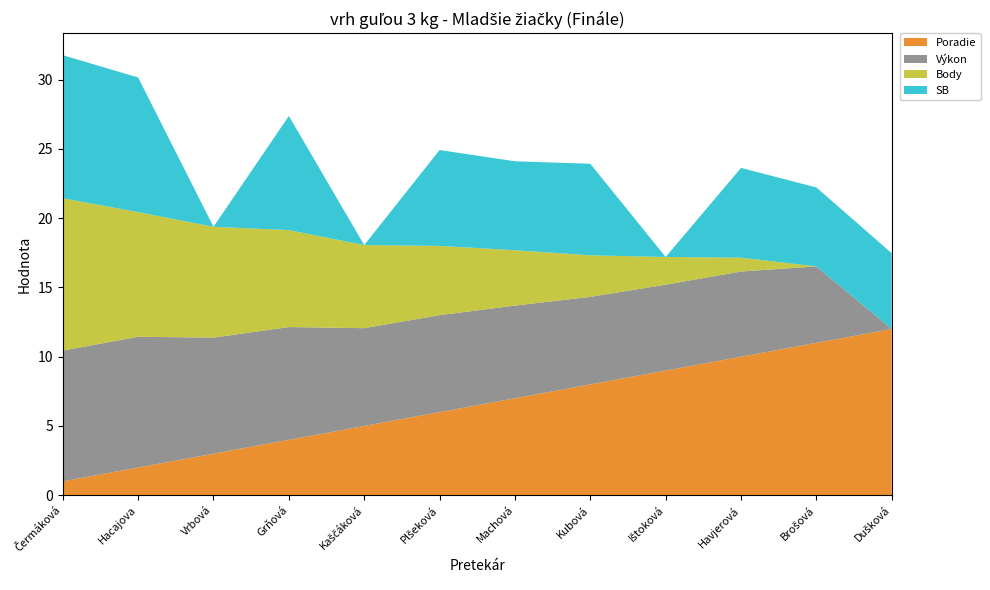

Reading left to right, list all the values displayed in this chart.

Poradie: Čermáková Natália=1.0	Hacajova Katarina=2.0	Vrbová Simona=3.0	Grňová Klára=4.0	Kaščáková Nikoleta=5.0	Plšeková Alexandra=6.0	Machová Nina=7.0	Kubová Karin=8.0	Ištoková Nikola=9.0	Havjerová Michaela=10.0	Brošová Aneta=11.0	Dušková Karolína=12.0
Výkon: Čermáková Natália=9.4	Hacajova Katarina=9.4	Vrbová Simona=8.4	Grňová Klára=8.1	Kaščáková Nikoleta=7.1	Plšeková Alexandra=7.0	Machová Nina=6.7	Kubová Karin=6.3	Ištoková Nikola=6.2	Havjerová Michaela=6.2	Brošová Aneta=5.5	Dušková Karolína=0.0
Body: Čermáková Natália=11.0	Hacajova Katarina=9.0	Vrbová Simona=8.0	Grňová Klára=7.0	Kaščáková Nikoleta=6.0	Plšeková Alexandra=5.0	Machová Nina=4.0	Kubová Karin=3.0	Ištoková Nikola=2.0	Havjerová Michaela=1.0	Brošová Aneta=0.0	Dušková Karolína=0.0
SB: Čermáková Natália=10.3	Hacajova Katarina=9.7	Vrbová Simona=0.0	Grňová Klára=8.2	Kaščáková Nikoleta=0.0	Plšeková Alexandra=6.9	Machová Nina=6.4	Kubová Karin=6.6	Ištoková Nikola=0.0	Havjerová Michaela=6.5	Brošová Aneta=5.7	Dušková Karolína=5.5